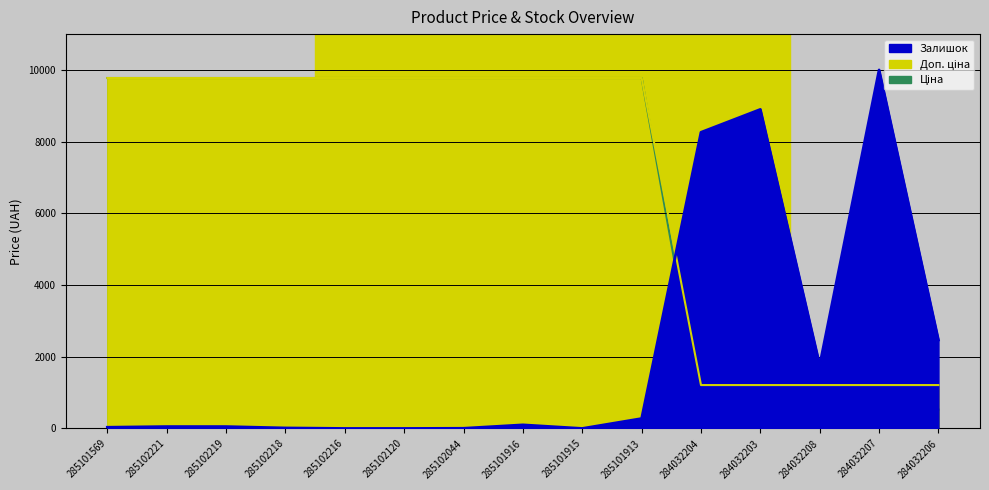

At which label is Залишок closest to 5000?

284032206